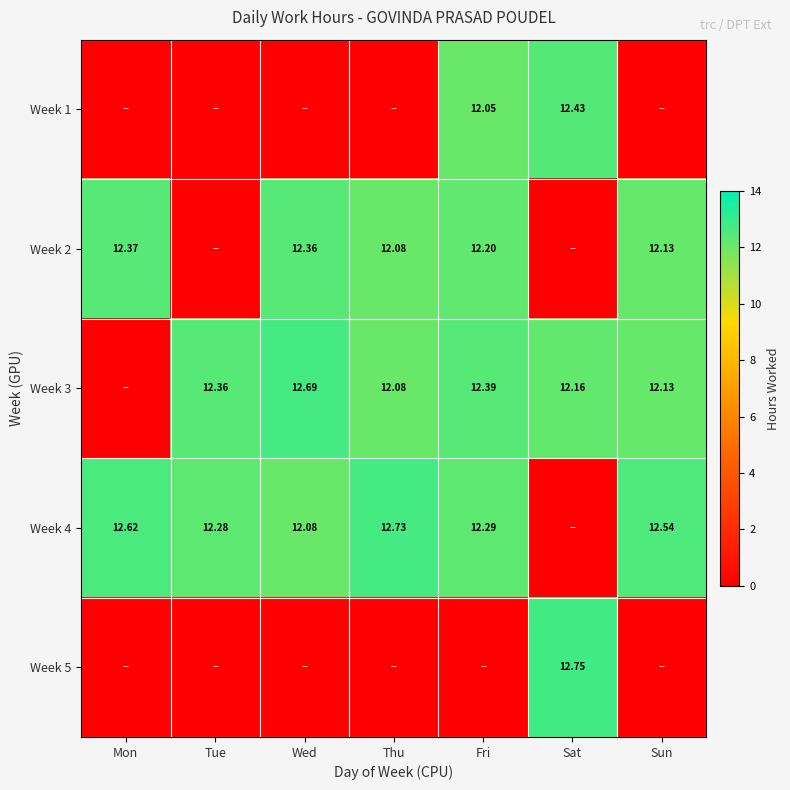

What is the greatest value displayed?

12.8